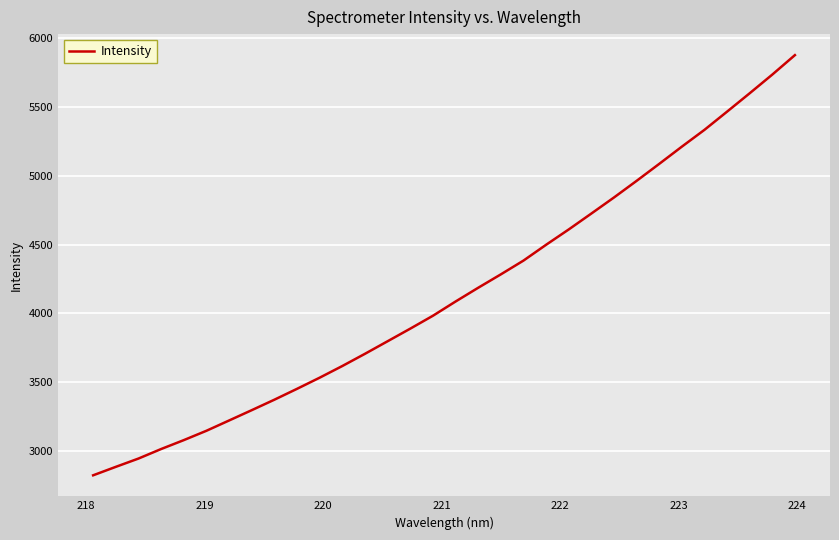

Count the number of data series in this chart.

1